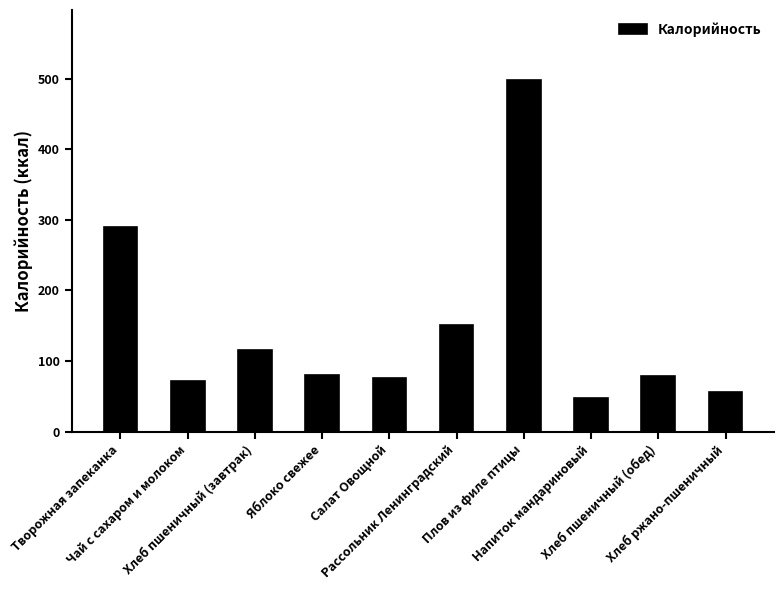

The value at Хлеб пшеничный (завтрак) is 115.4. True or false?

True